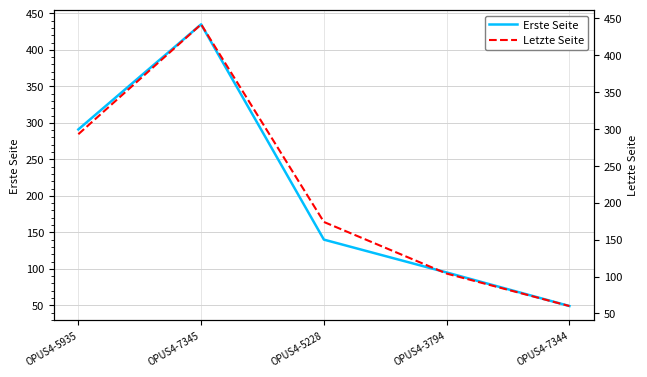

What is the maximum value shown in the chart?

442